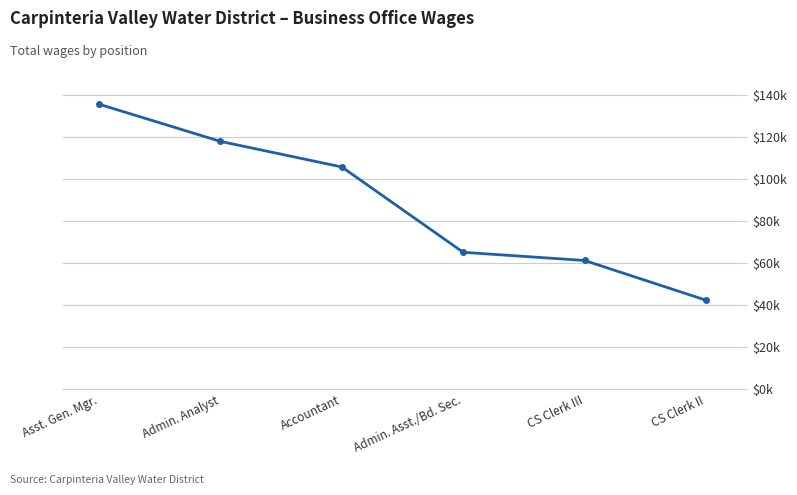

Does the chart have visible grid lines?

Yes